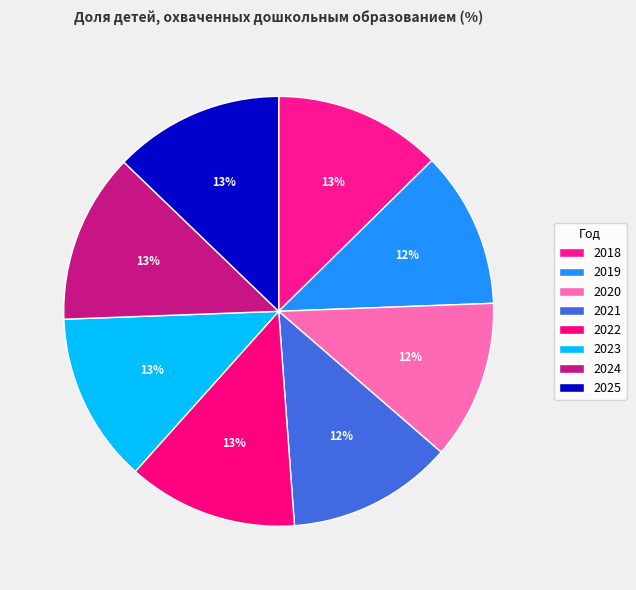

How many slices are in this pie chart?

8